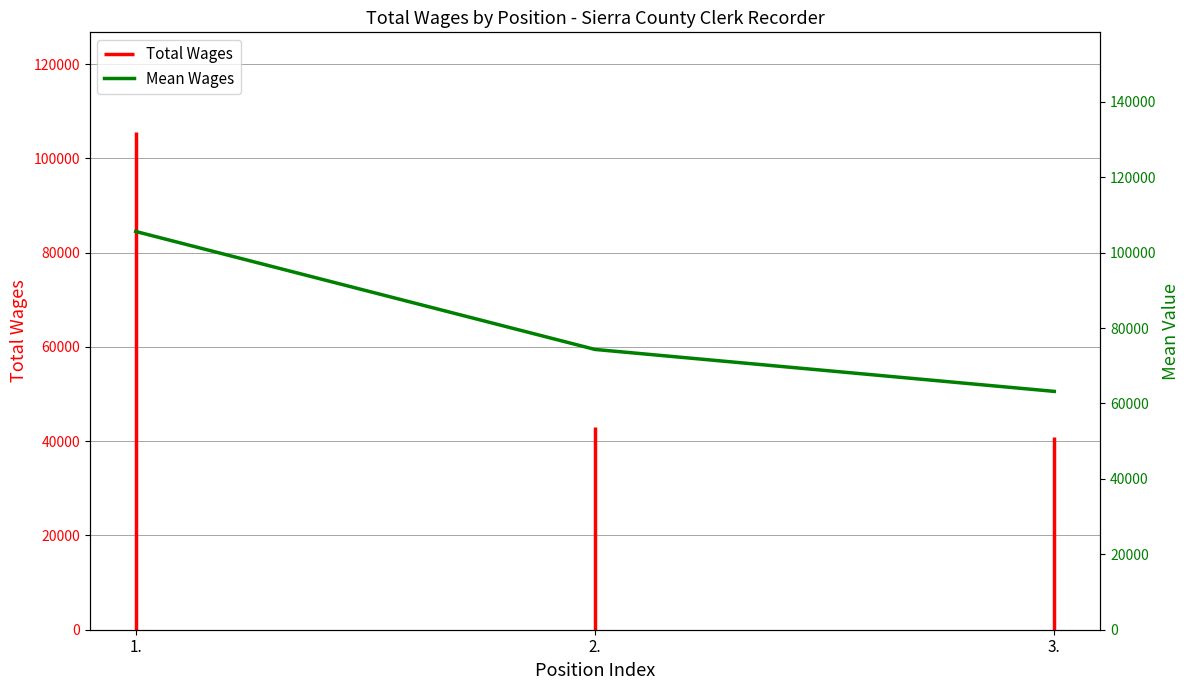

What is the change in value from 1. to 2.?

-31281.0